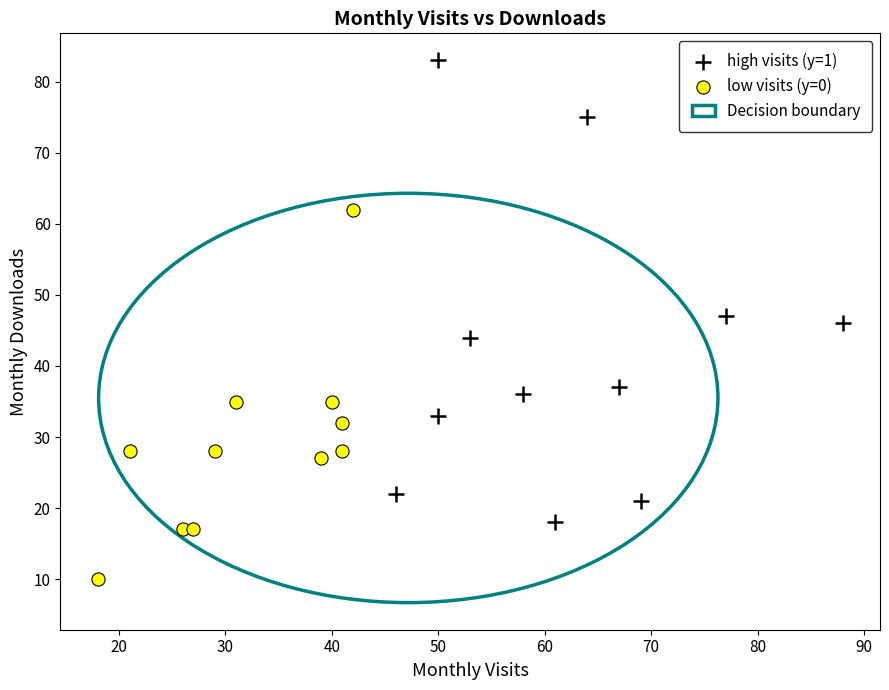

Which series contains the highest Y value?

high visits (y=1)